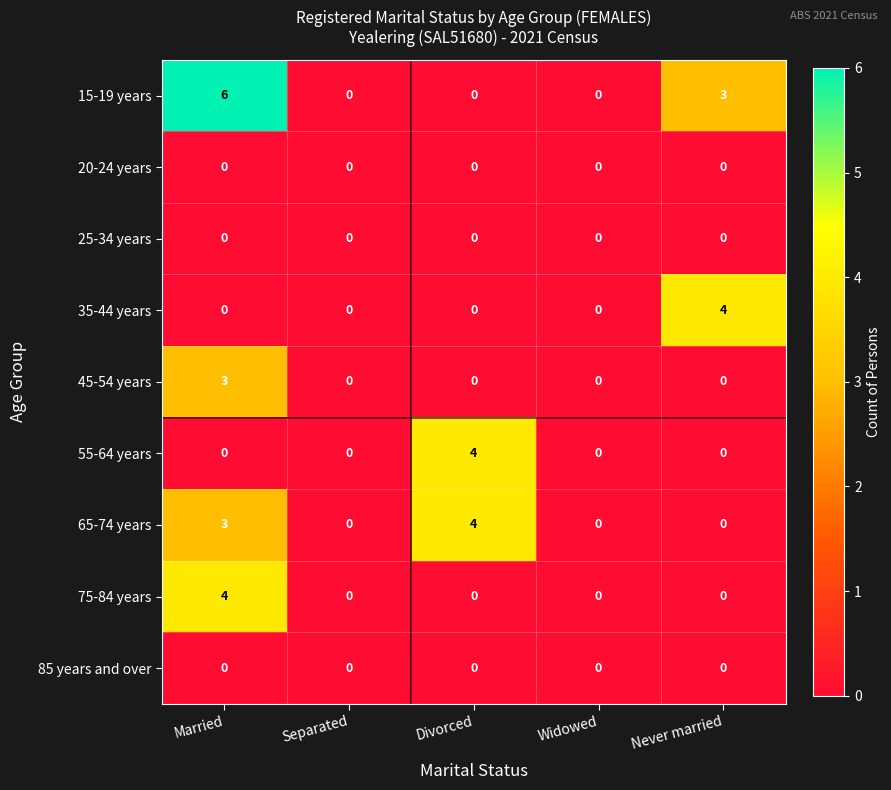

Which series has the widest spread of values?

15-19 years